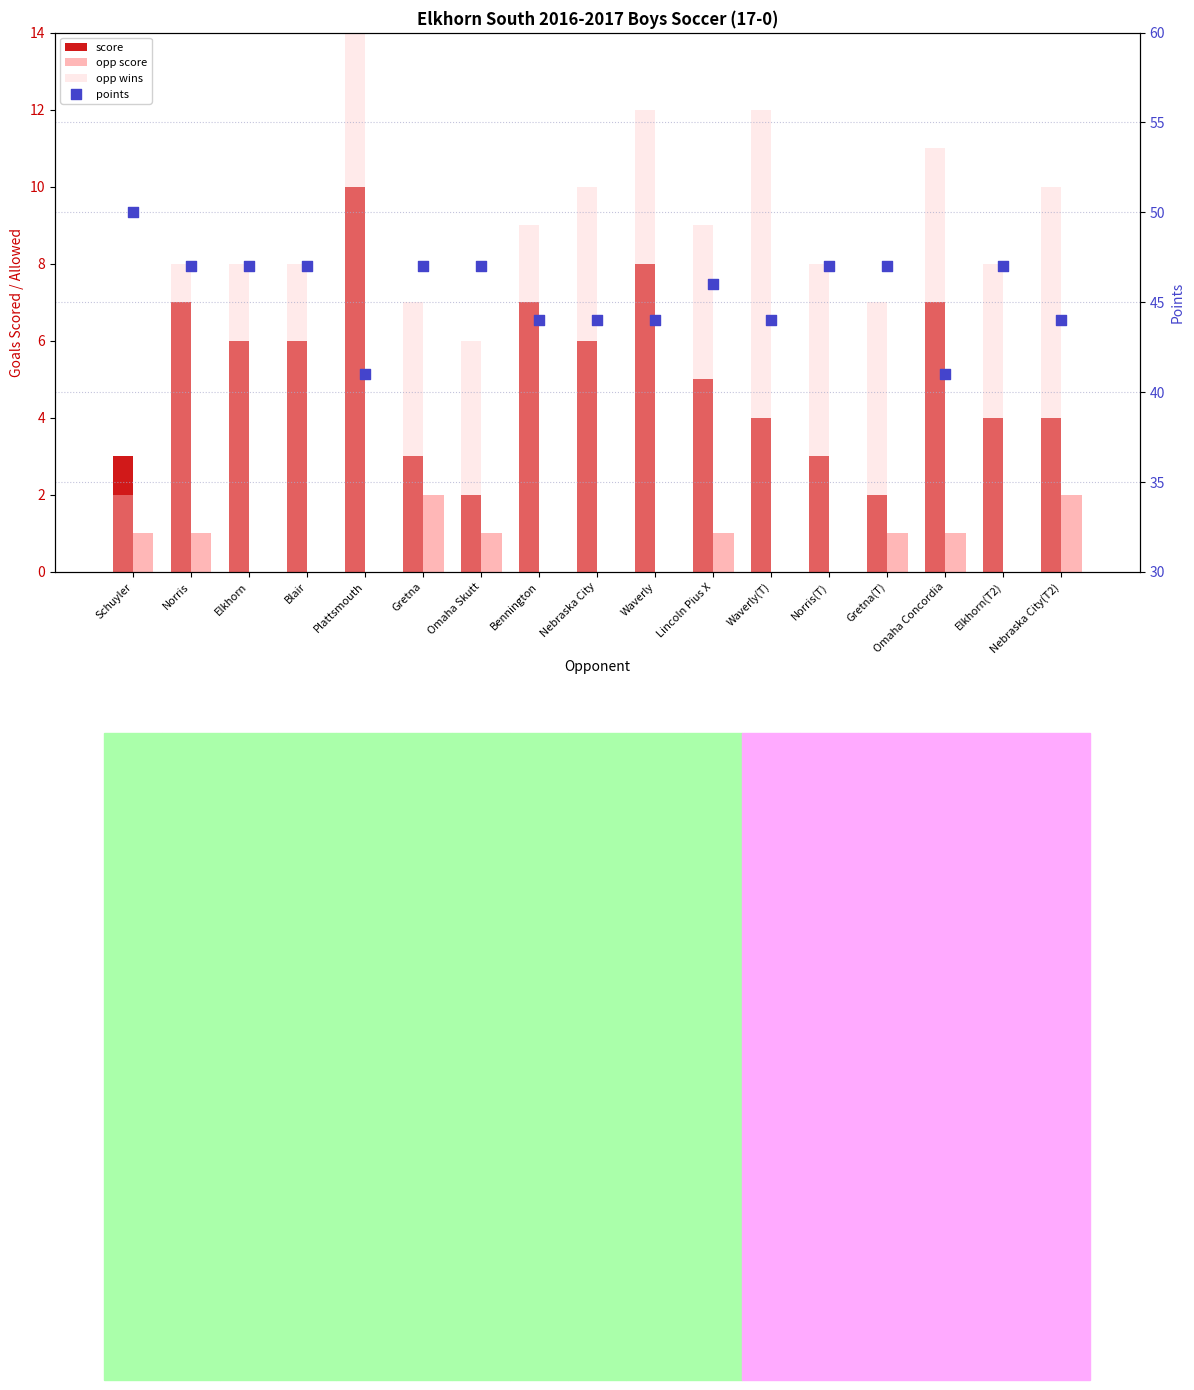

At how many categories does at least one series exceed 3?

17